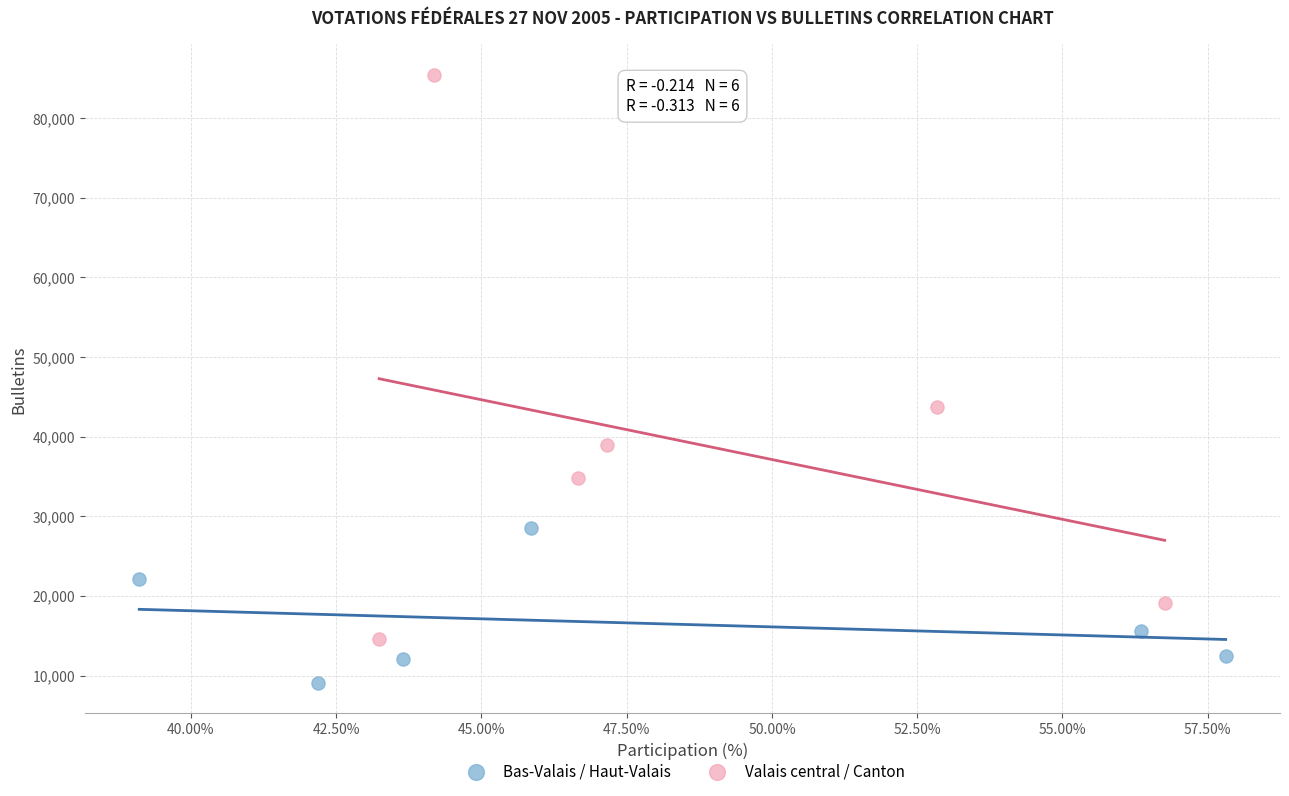

What are all the series names shown in the legend?

Bas-Valais / Haut-Valais, Valais central / Canton